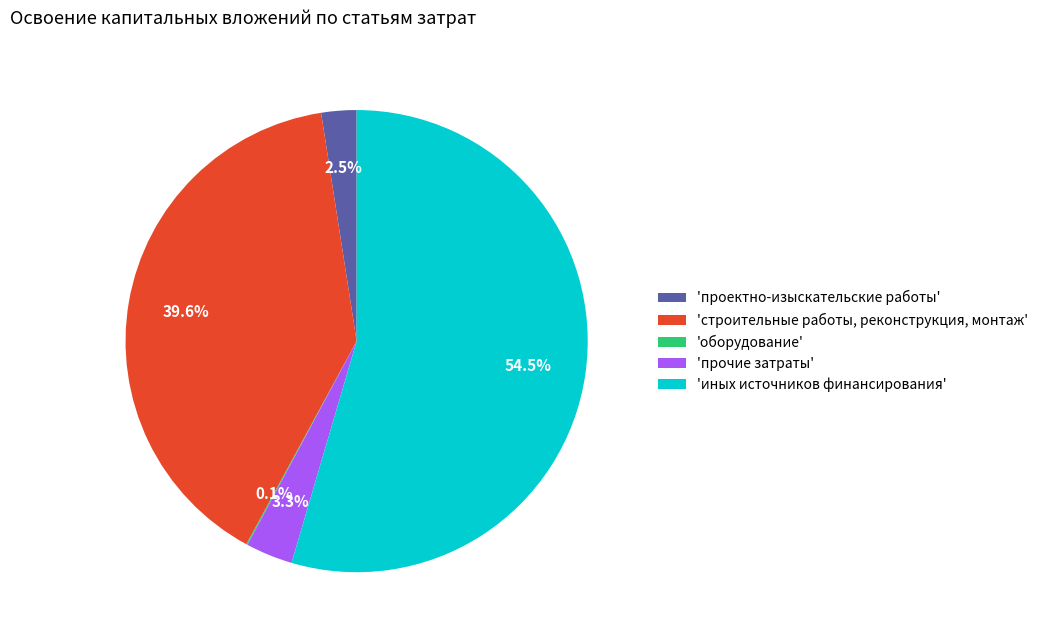

Which category has the biggest portion of the pie?

'иных источников финансирования'